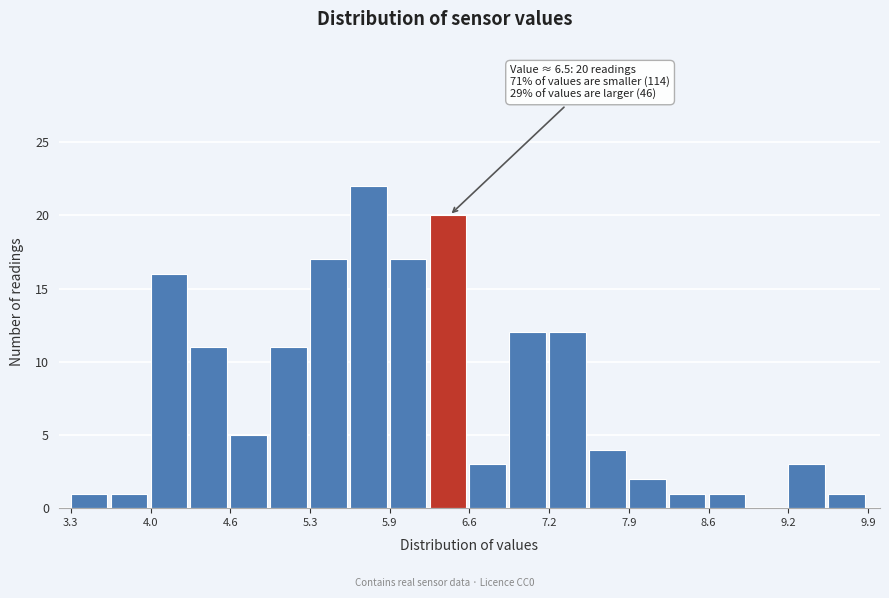

Around what value on the x-axis is the tallest bar? Give the approximate position of its centre, as read against the axis.

5.8